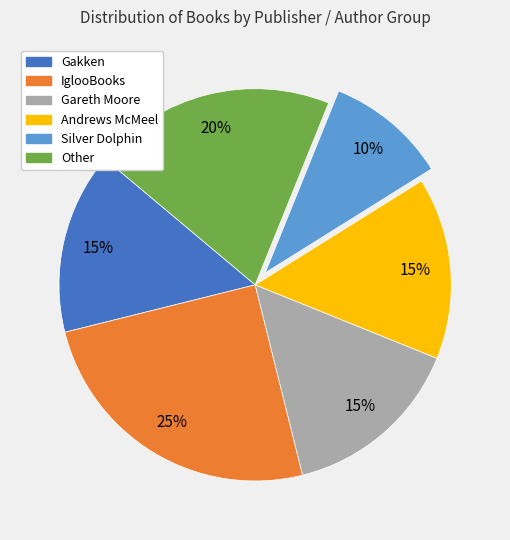

To the nearest percent, what is the difference between the largest and smallest slice percentages?

15%